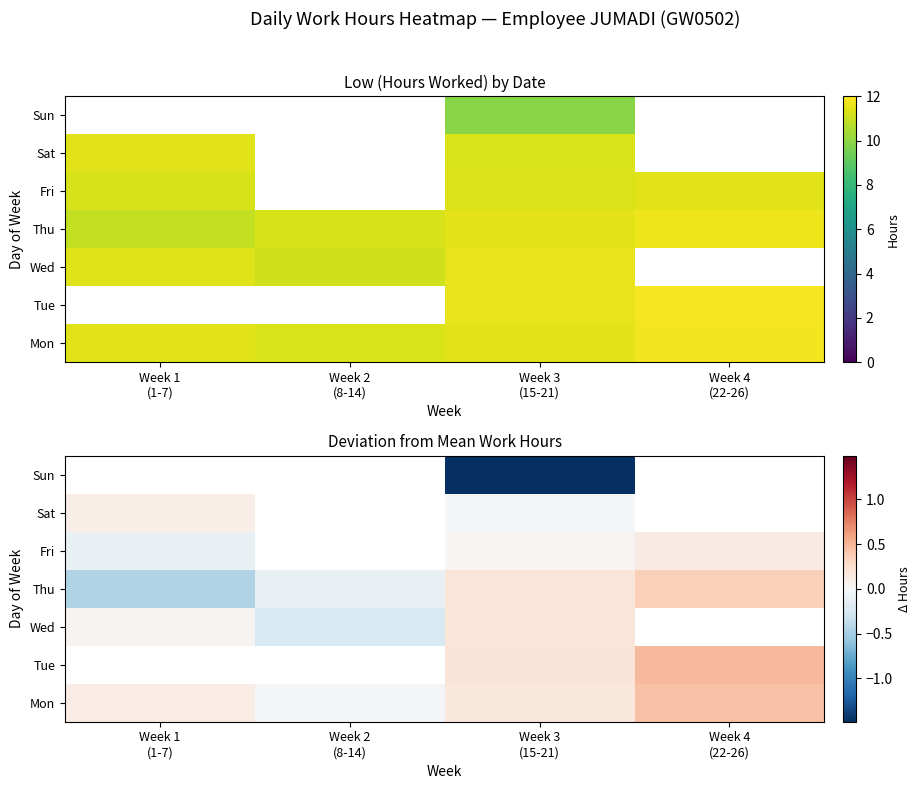

List the labels in order of Thu value, smallest first.

Week 1 (1-7), Week 2 (8-14), Week 3 (15-21), Week 4 (22-26)